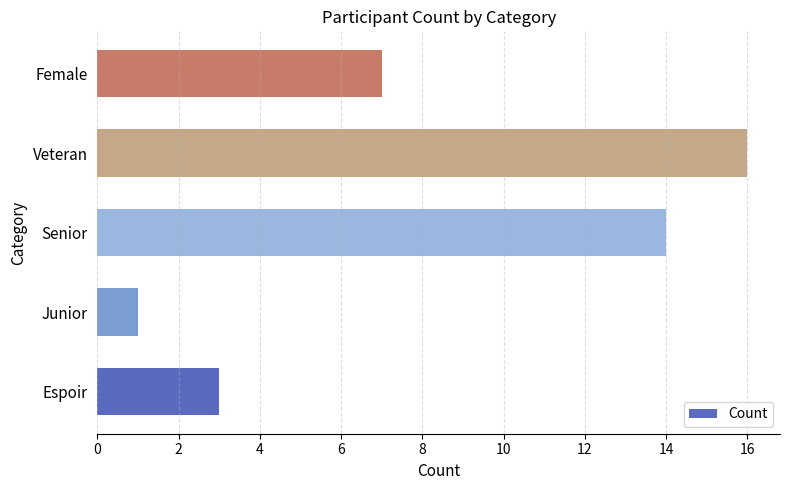

At which label is the value closest to 8?

Female